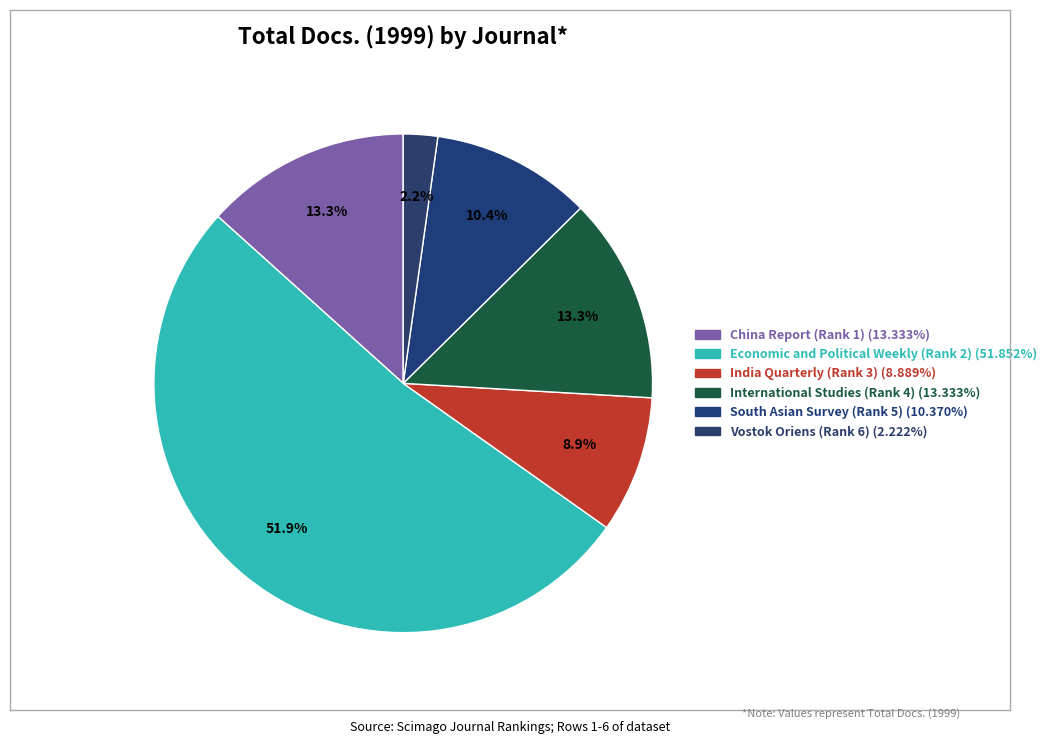

What is the largest slice in the pie chart?

Economic and Political Weekly (Rank 2)